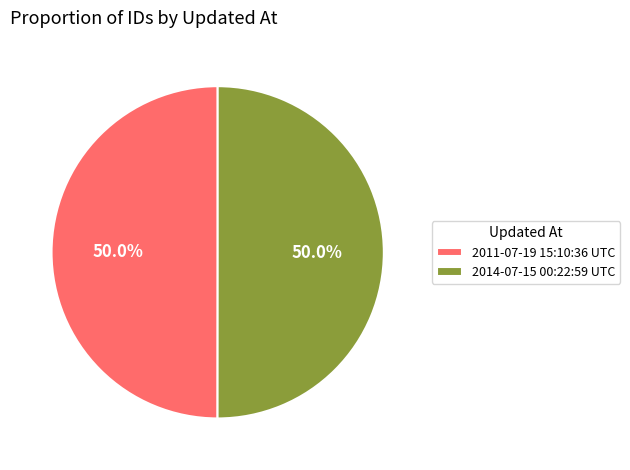

How much of the chart is everything except 2011-07-19 15:10:36 UTC?

50.0%